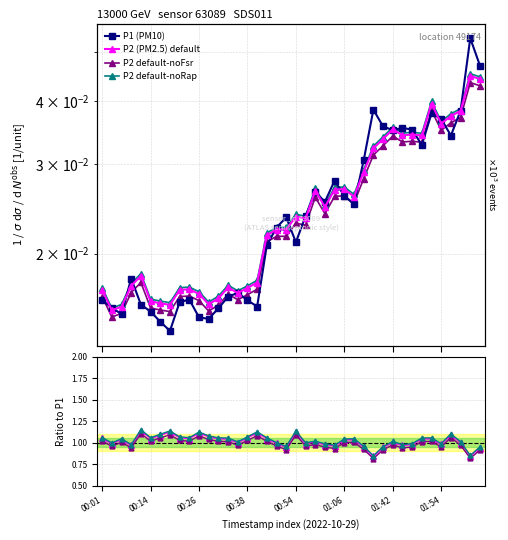

What is the greatest value displayed?

0.1